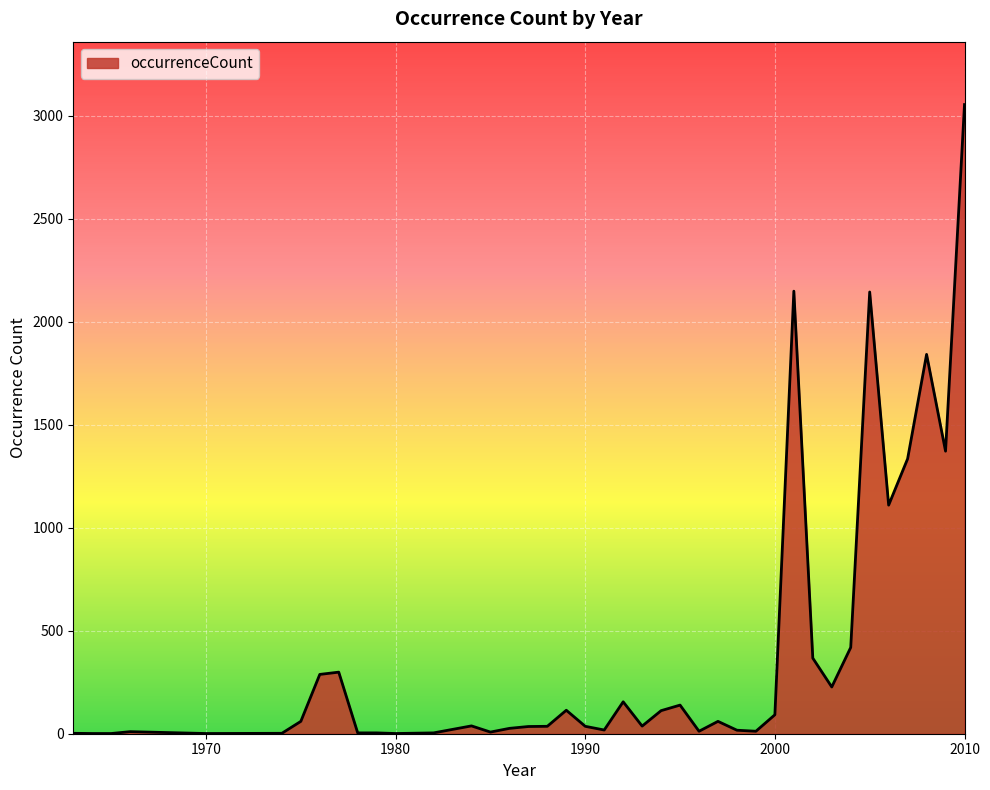

What is the maximum value shown in the chart?

3055